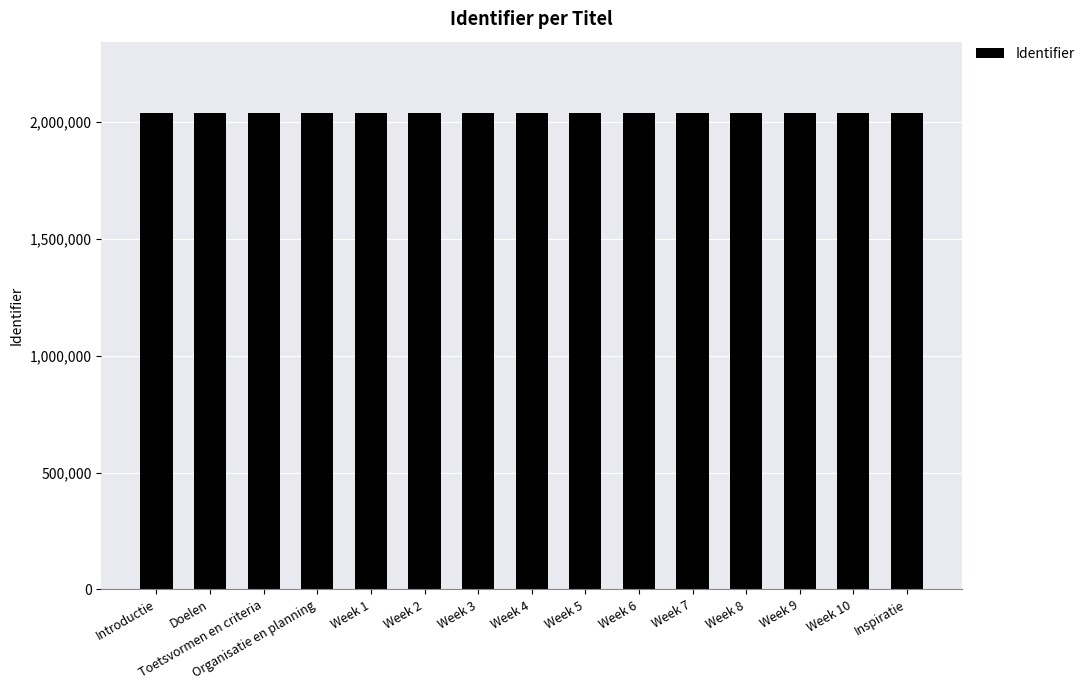

What is the minimum value shown in the chart?

2036766